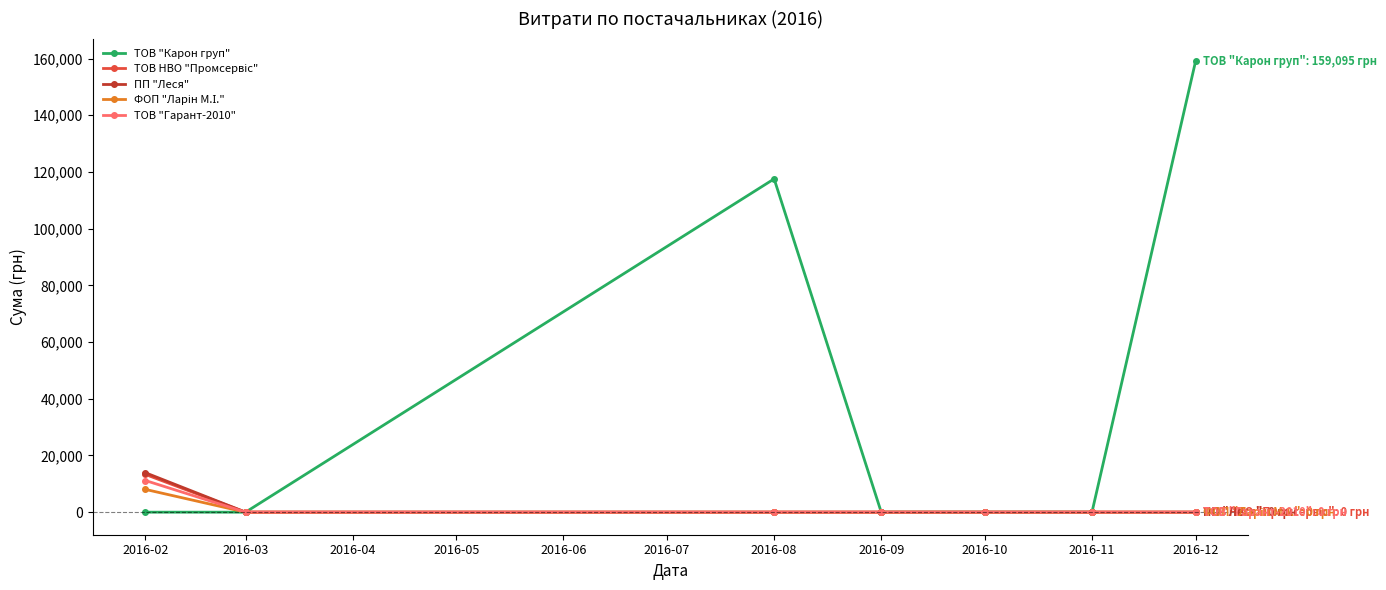

What is the greatest value displayed?

159095.4